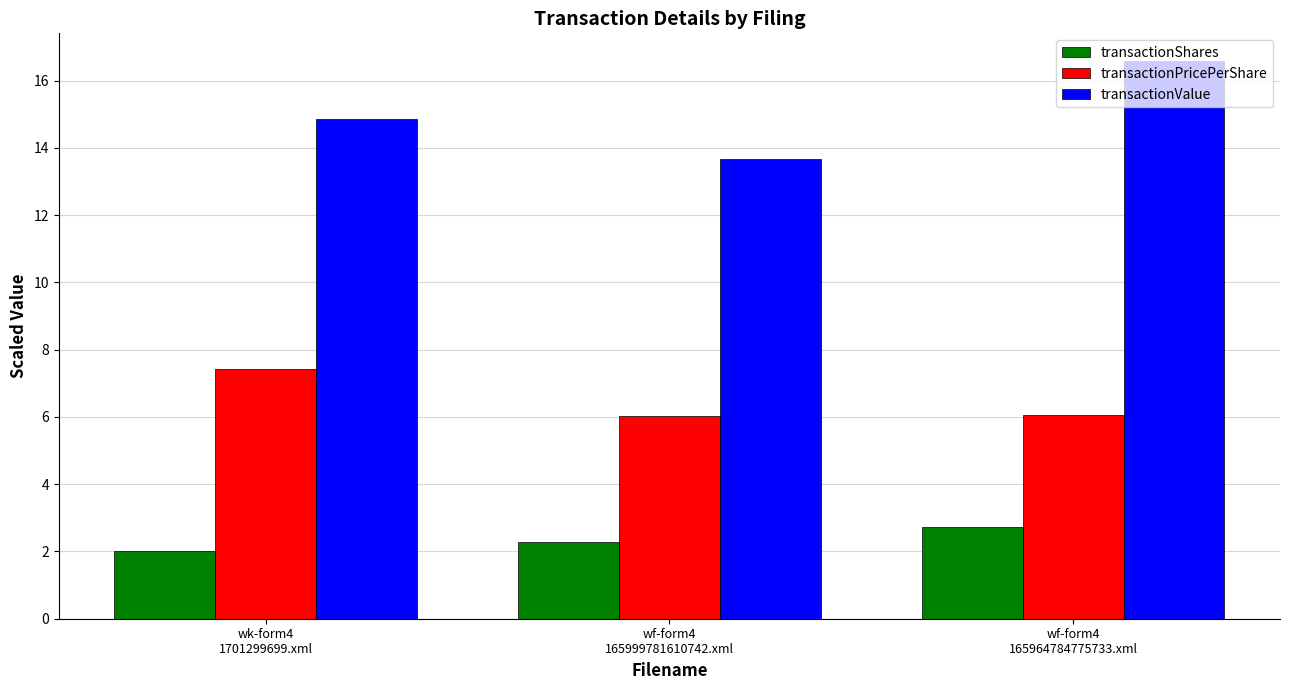

What position from the left is wf-form4
165999781610742.xml?

2